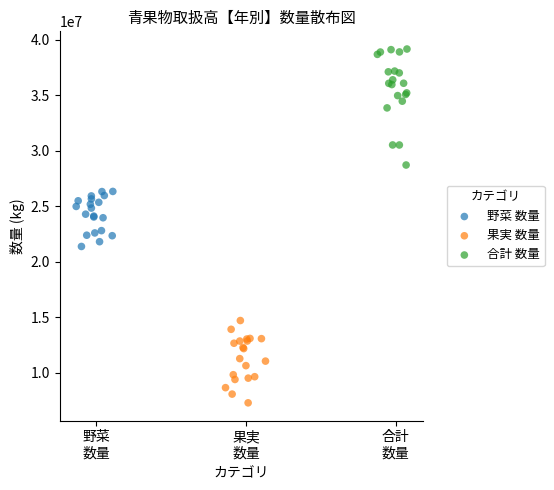

Which series has the widest spread of Y values?

合計 数量